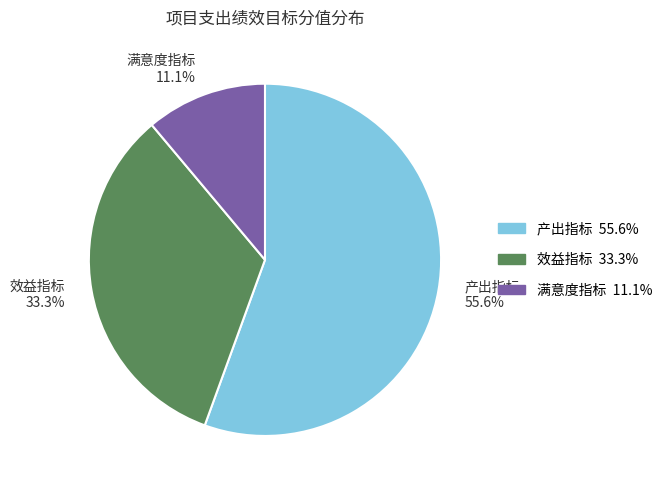

Rank the categories by value from lowest to highest.

满意度指标, 效益指标, 产出指标